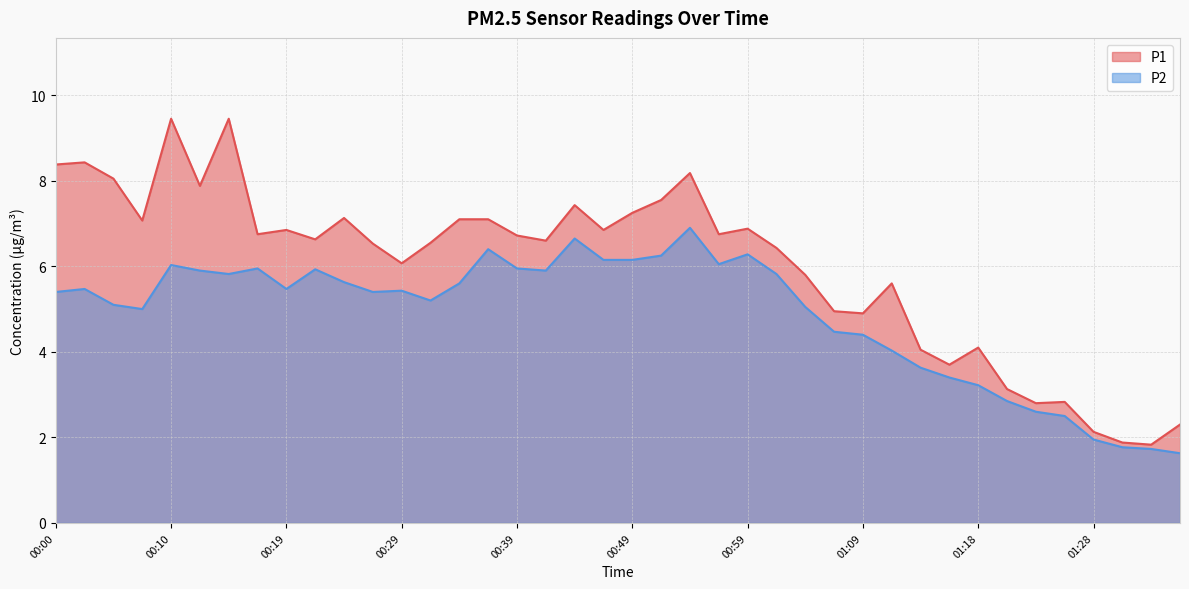

Which label corresponds to the smallest value in the chart?

01:36